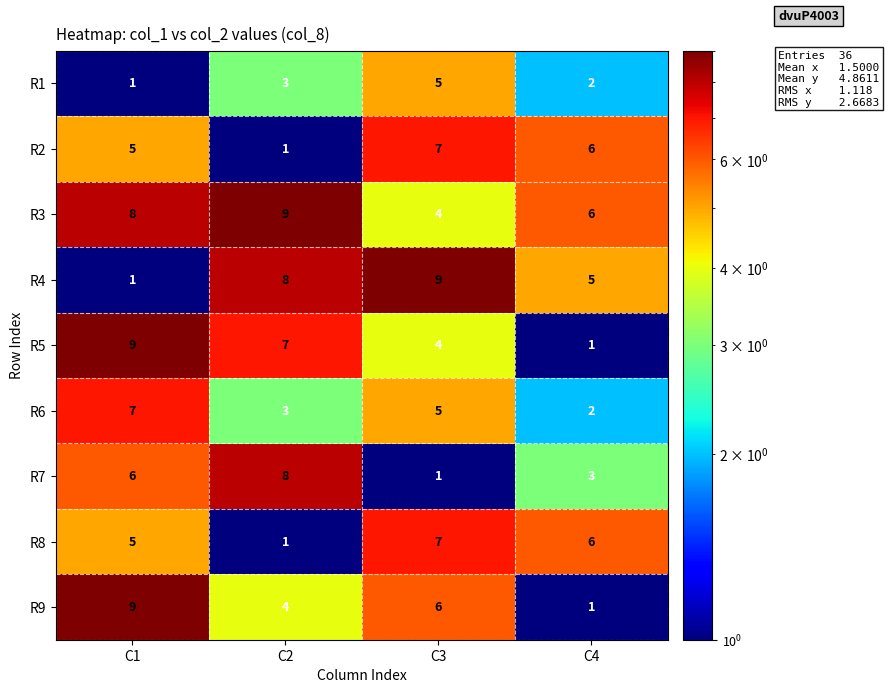

At which label does R6 first exceed 5?

C1